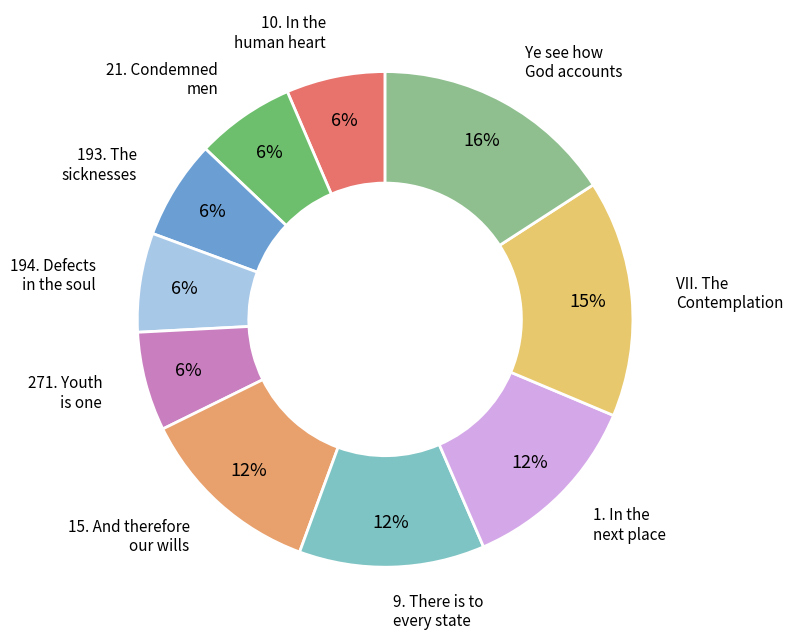

The 15. And therefore our wills slice represents 3% of the pie. True or false?

False